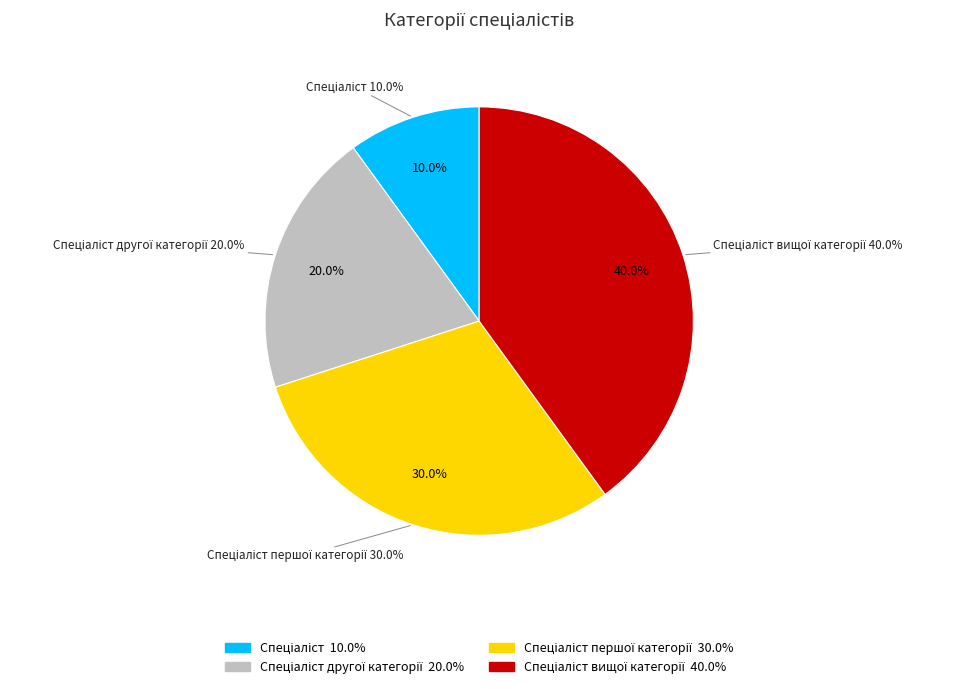

Does Спеціаліст вищої категорії represent more than half of the total?

No